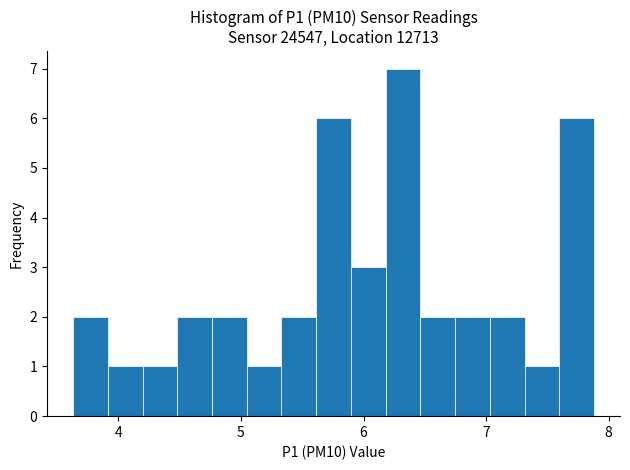

Around what value on the x-axis is the tallest bar? Give the approximate position of its centre, as read against the axis.

6.3